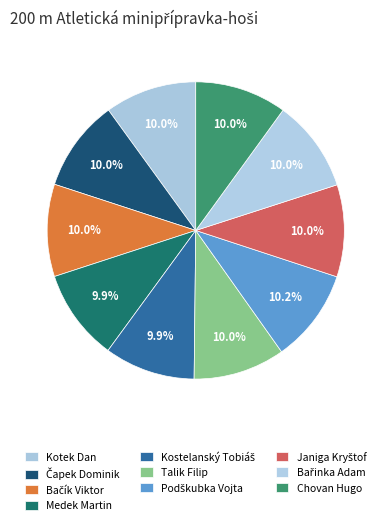

What percentage is the Bařinka Adam slice, to the nearest percent?

10%